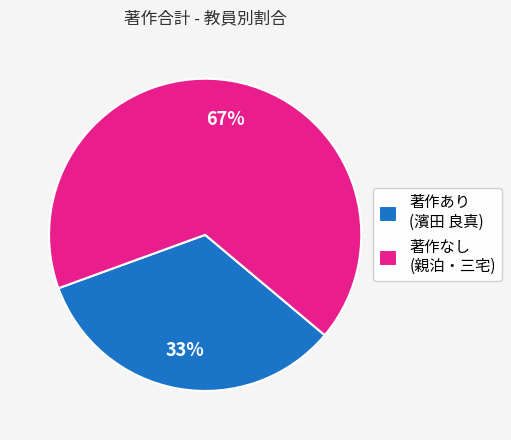

Is it true that 著作なし (親泊・三宅) is 67% of the pie?

True